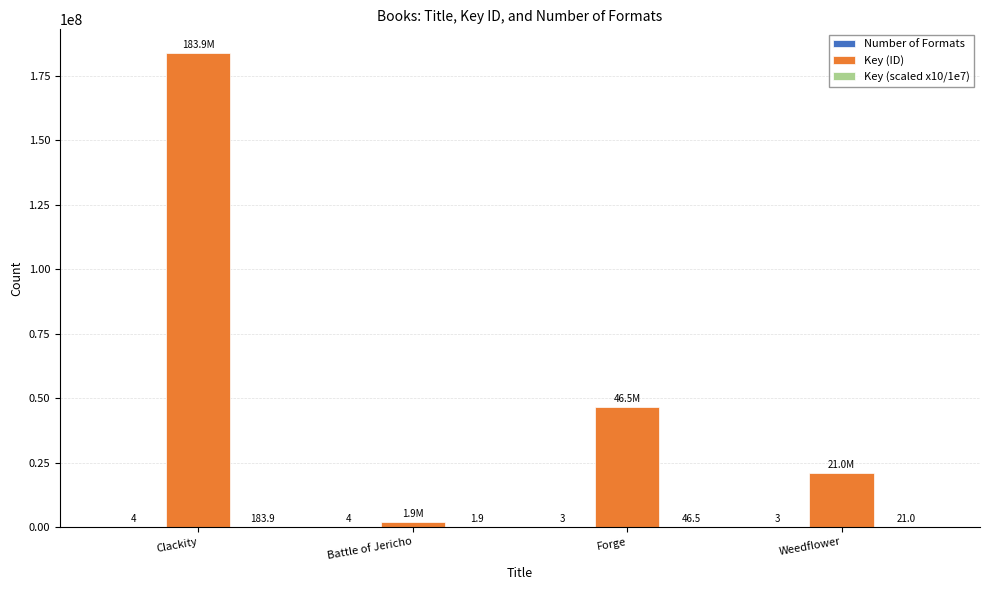

Which series has the largest total across all categories?

Key (ID)